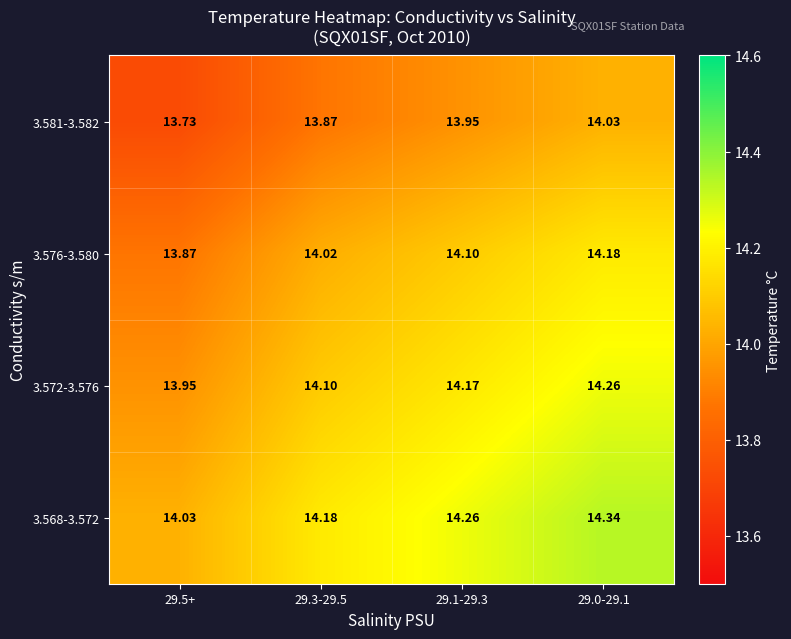

Is the value of 3.581-3.582 at 29.1-29.3 greater than the value of 3.572-3.576 at 29.3-29.5?

No